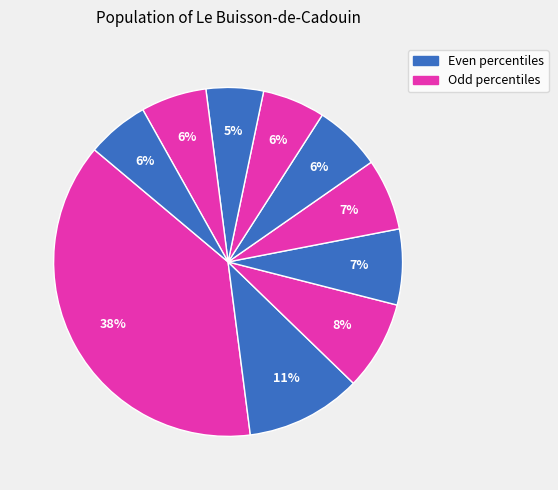

Count the number of slices in the pie.

10